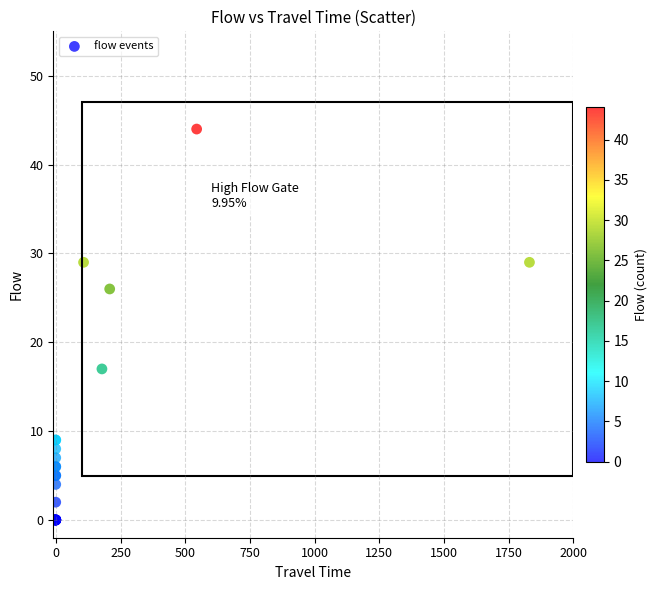

What Y value in the scatter plot is closest to 22?

26